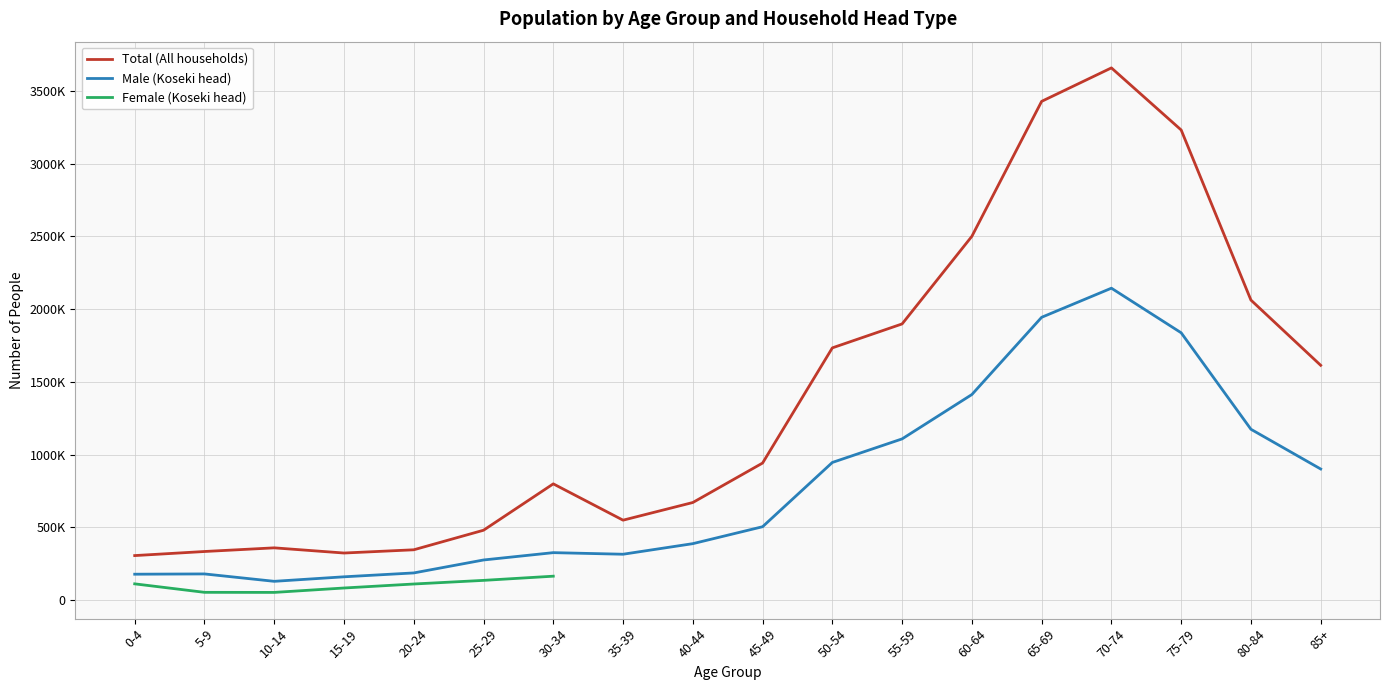

What is the label of the 16th point from the right?

10-14